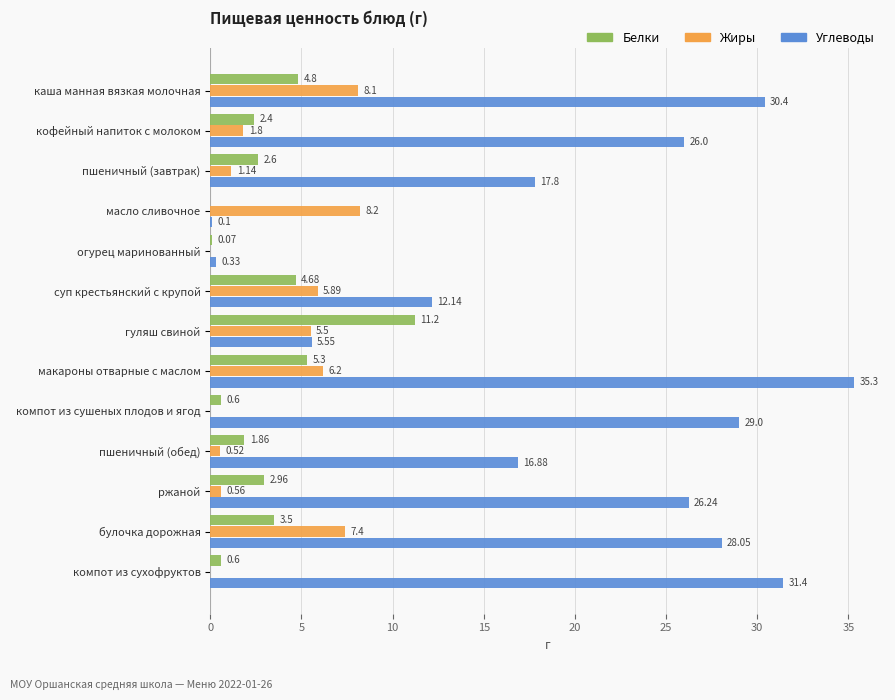

Which series has the widest spread of values?

Углеводы